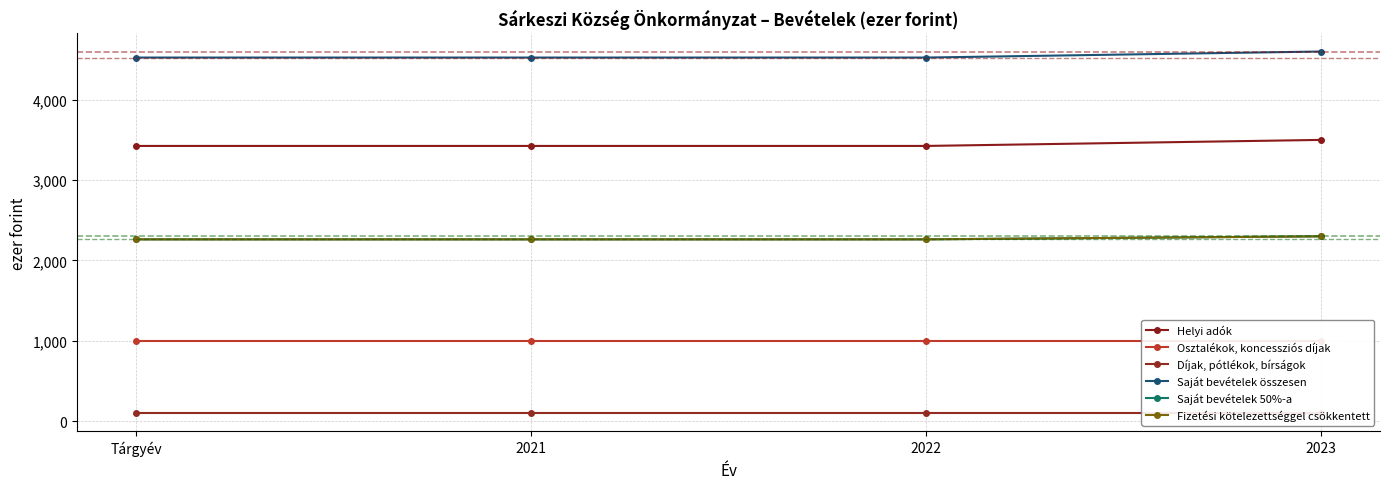

The value of Saját bevételek 50%-a at Tárgyév is 2262.5. True or false?

True